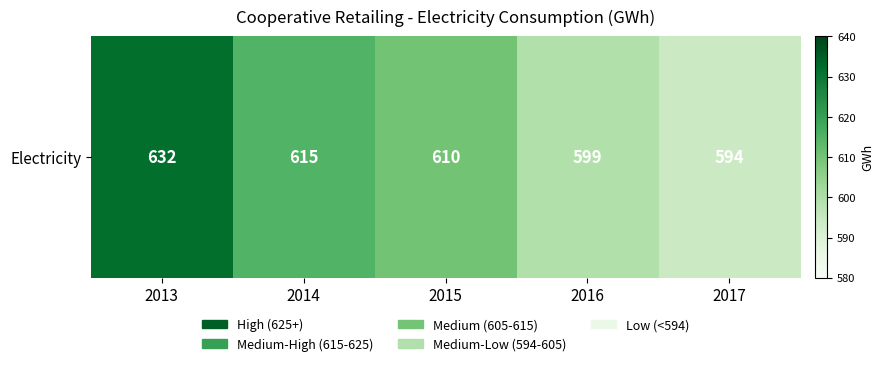

Is it true that the value at 2013 is 632?

True